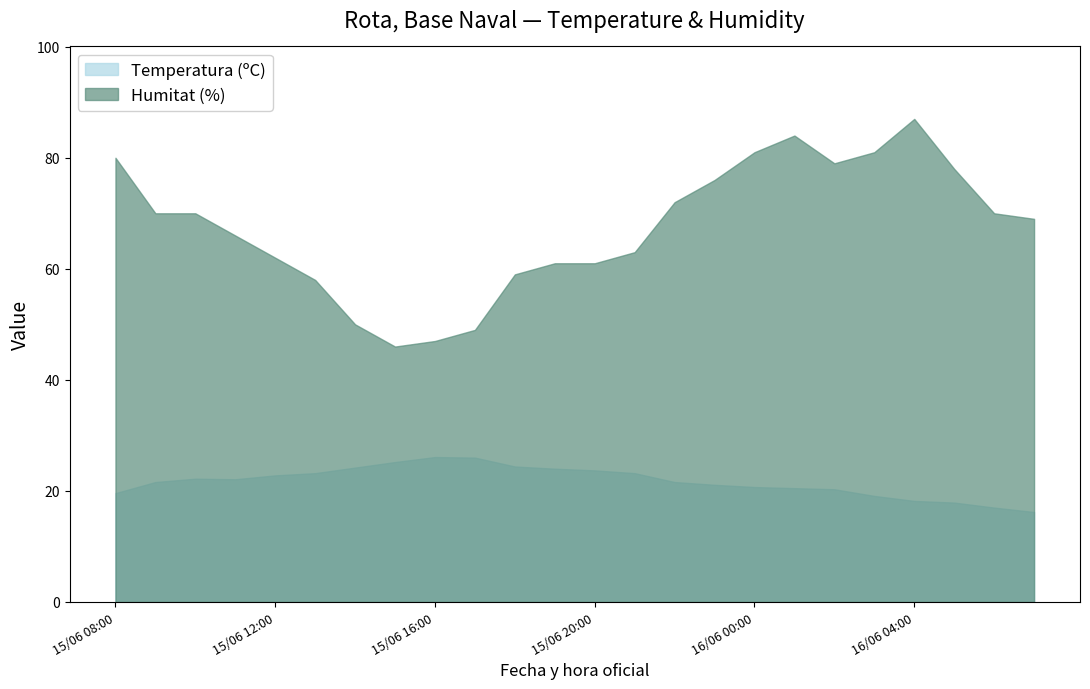

What is the sum of all Temperatura (ºC) values?

520.9